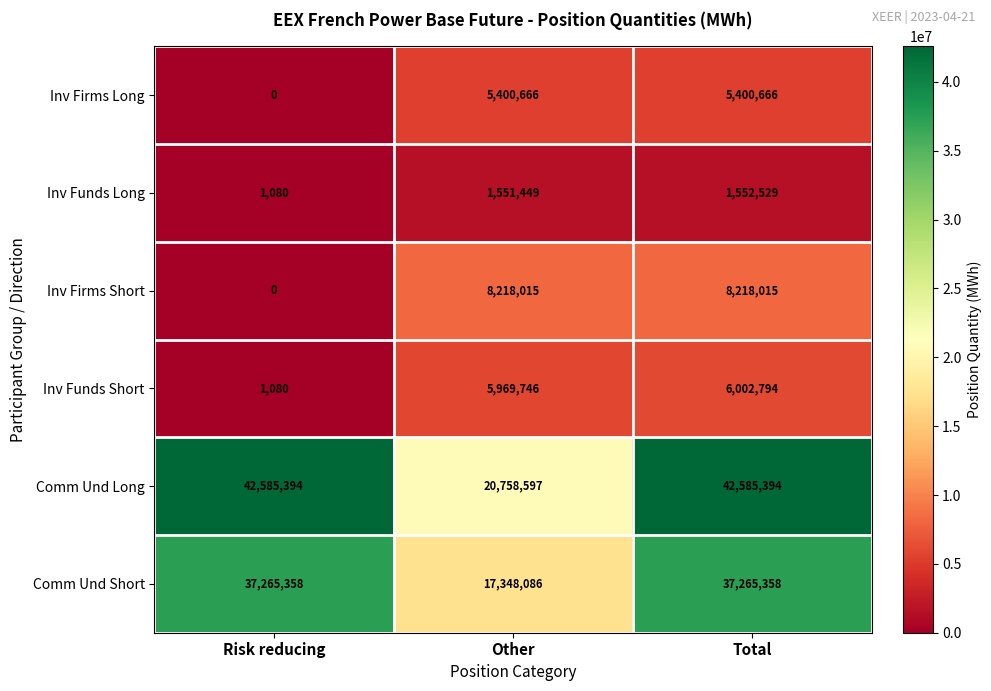

What is the spread (max minus min) of values at Risk reducing?

42585394